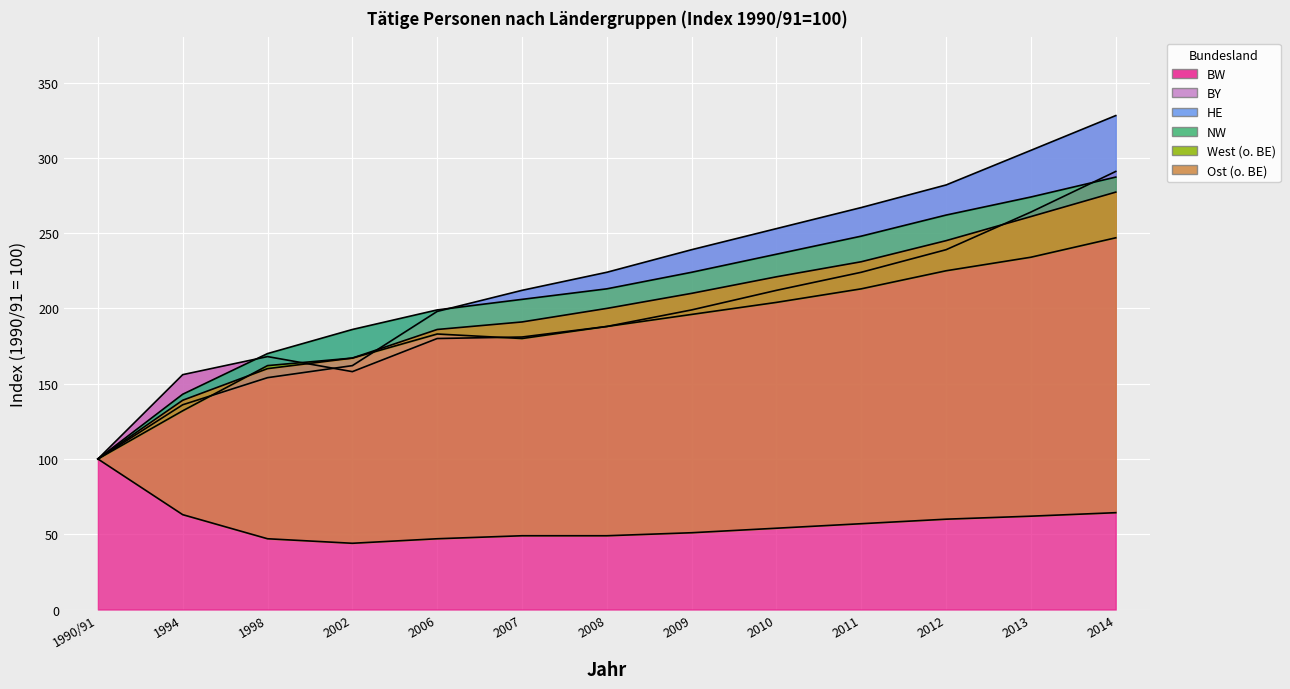

True or false: NW has more than 1 points higher than both neighbors.

False